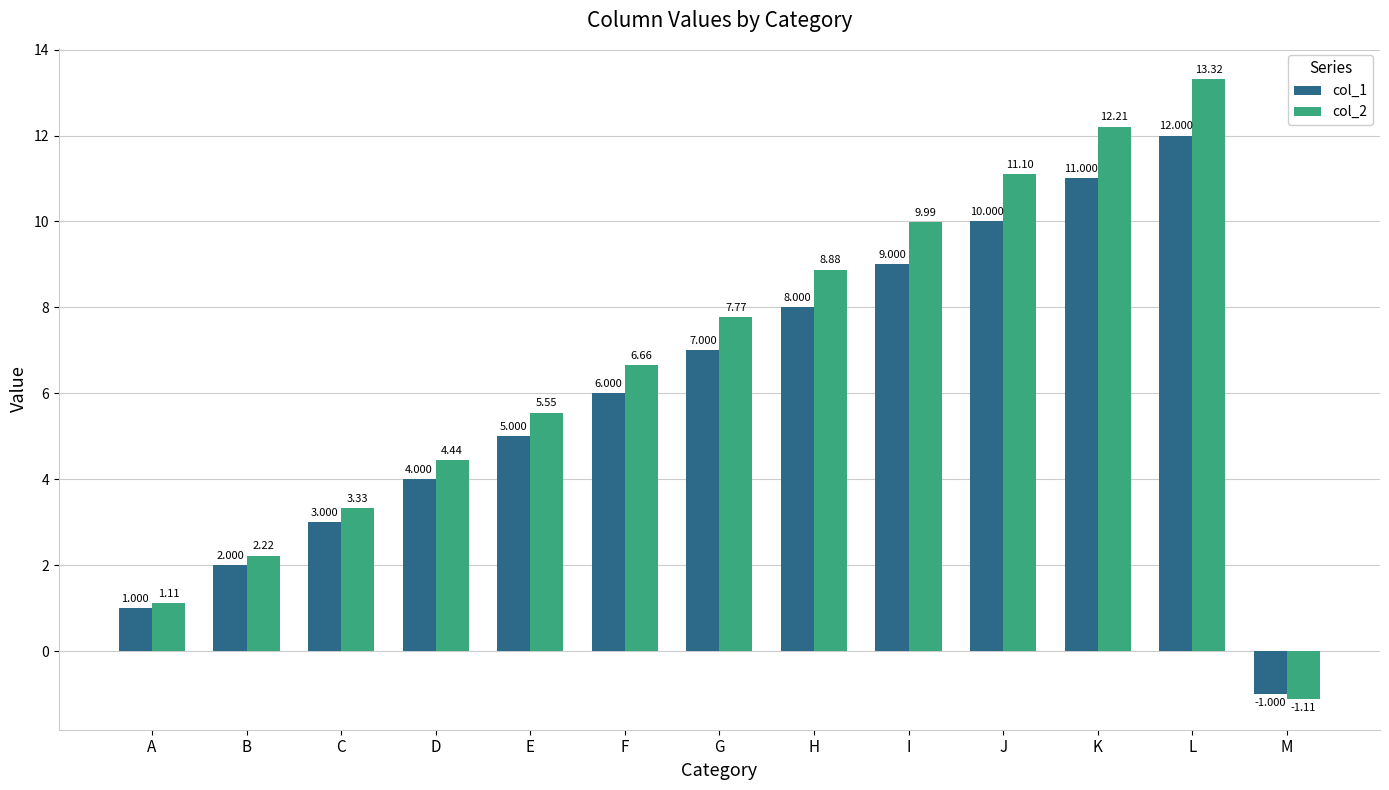

Count the number of categories in the chart.

13